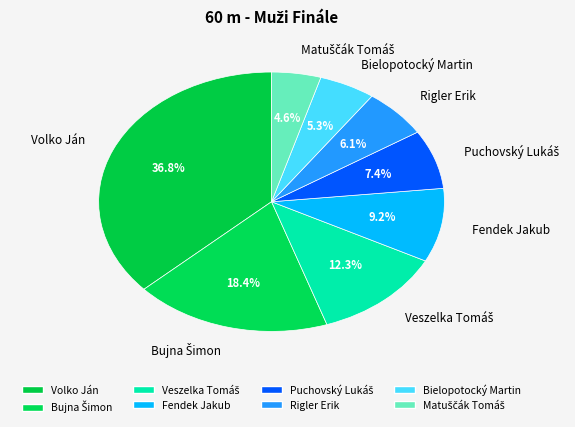

Is there a majority slice in this chart?

No